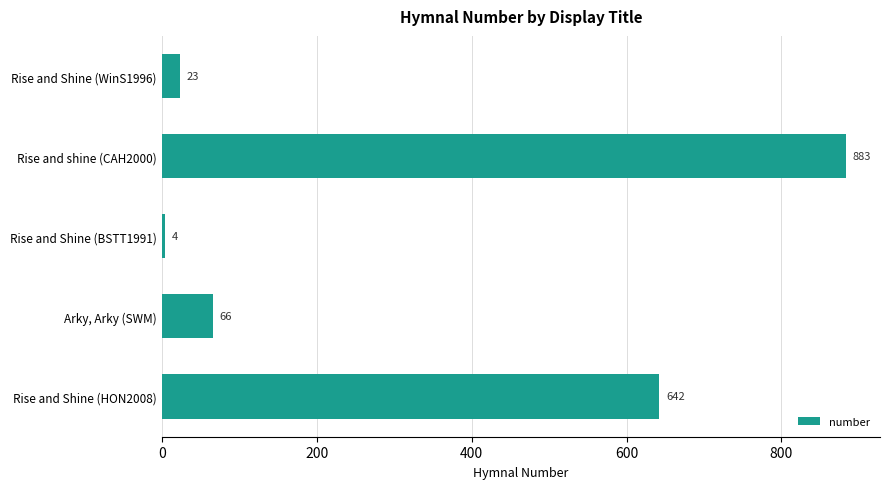

How many bars are there in total?

5